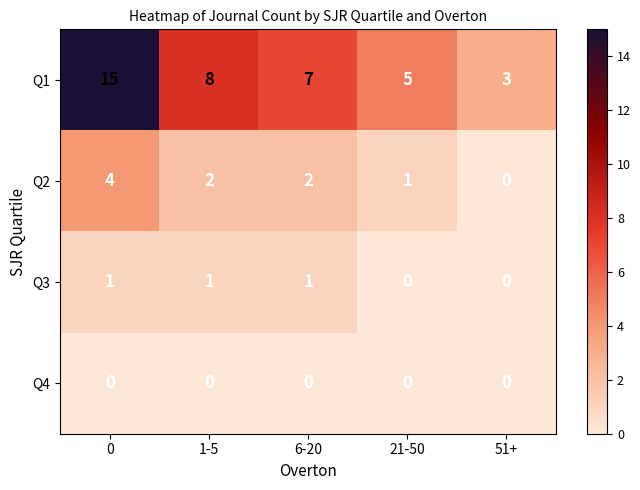

The value of Q1 at 51+ is 3. True or false?

True